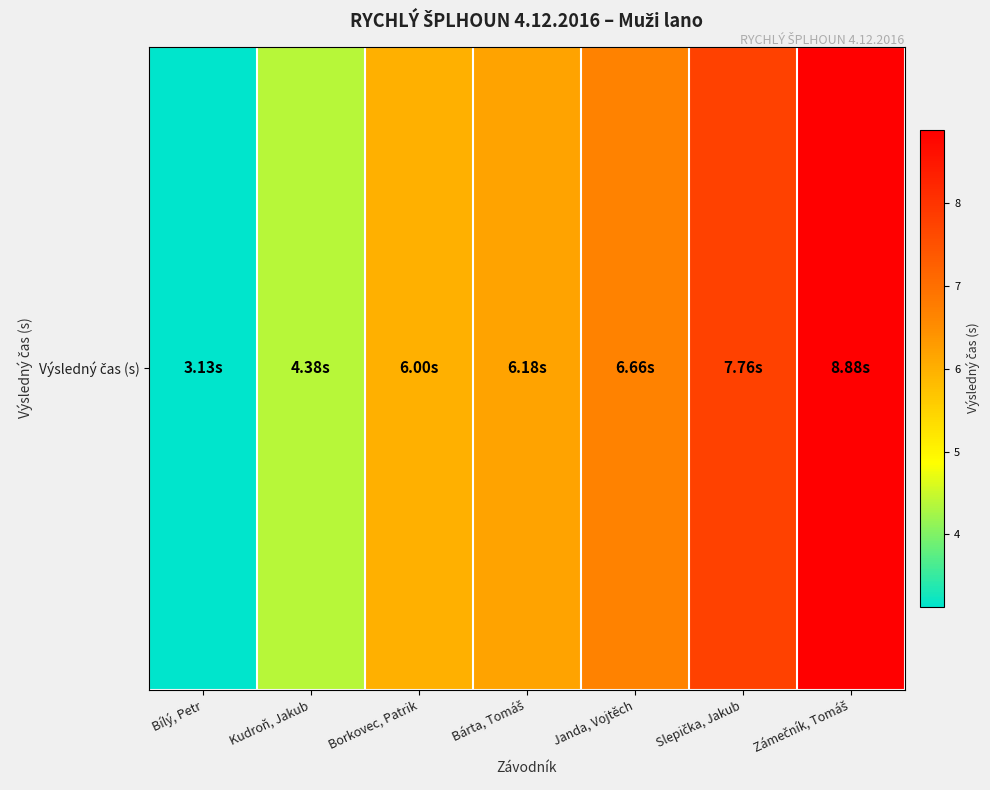

Rank the categories by value from highest to lowest.

Zámečník, Tomáš, Slepička, Jakub, Janda, Vojtěch, Bárta, Tomáš, Borkovec, Patrik, Kudroň, Jakub, Bílý, Petr